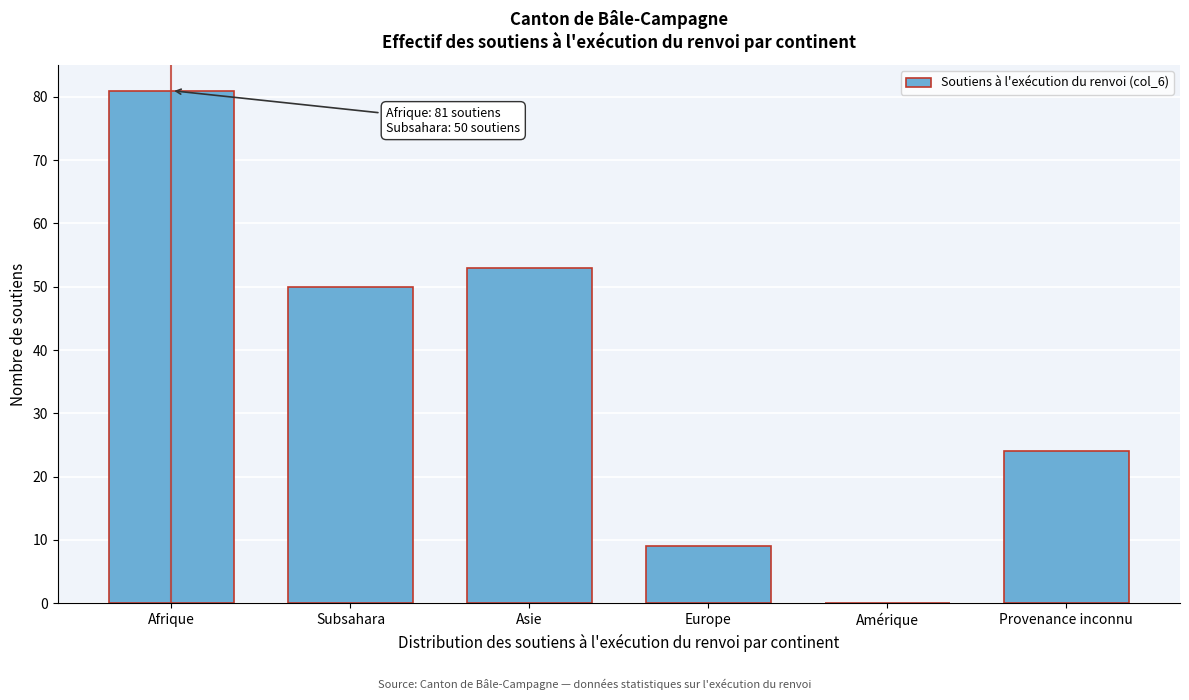

Reading right to left, transcribe all the data shown in this chart.

Provenance inconnu=24	Amérique=0	Europe=9	Asie=53	Subsahara=50	Afrique=81